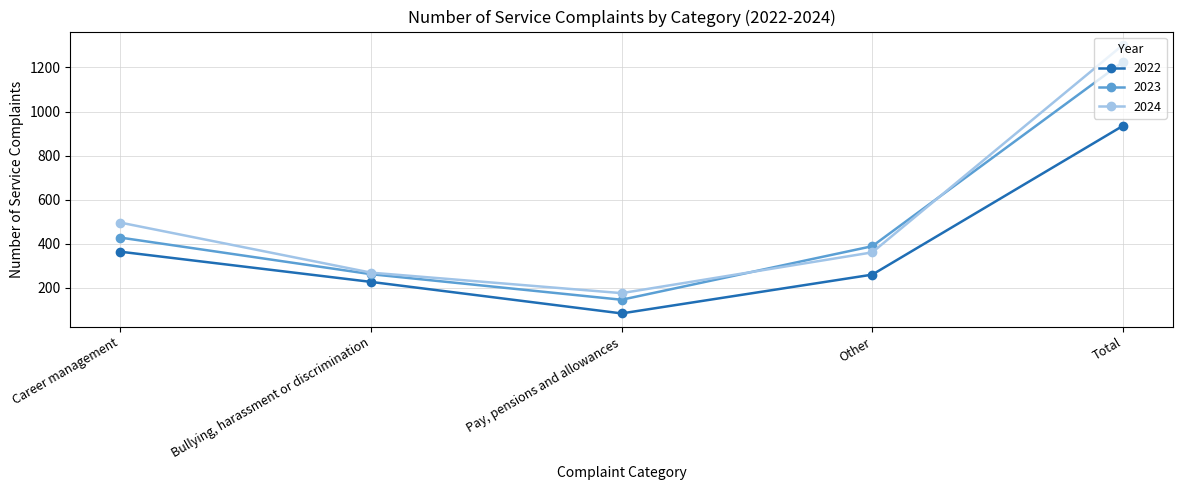

Is it true that 2024 equals 496 at Career management?

True